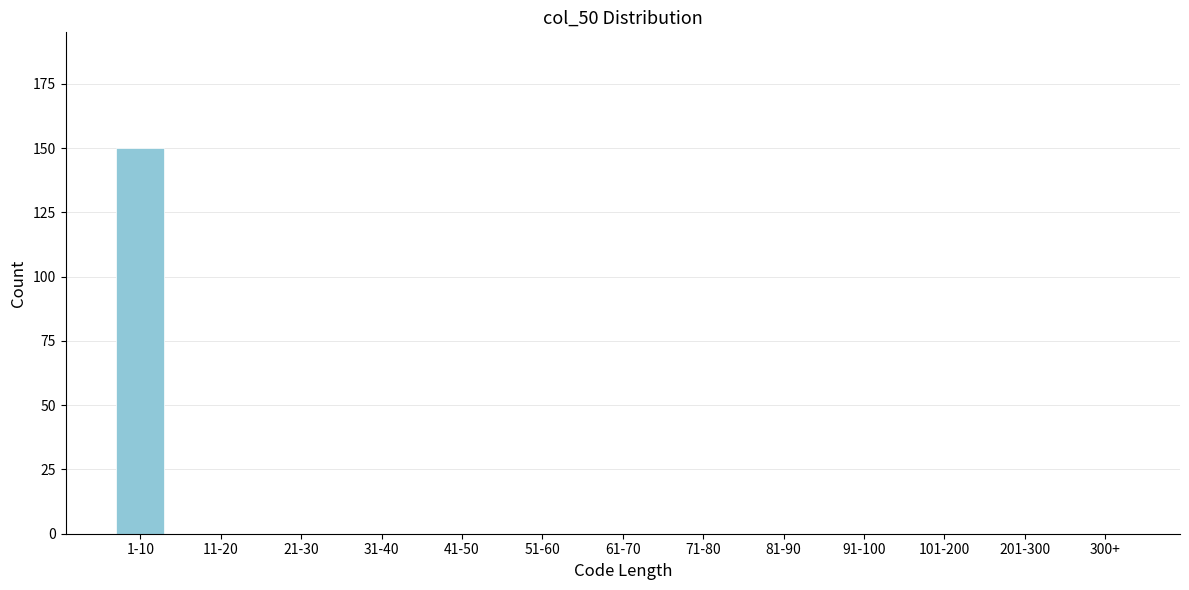

Reading left to right, list all the values displayed in this chart.

1-10=150	11-20=0	21-30=0	31-40=0	41-50=0	51-60=0	61-70=0	71-80=0	81-90=0	91-100=0	101-200=0	201-300=0	300+=0